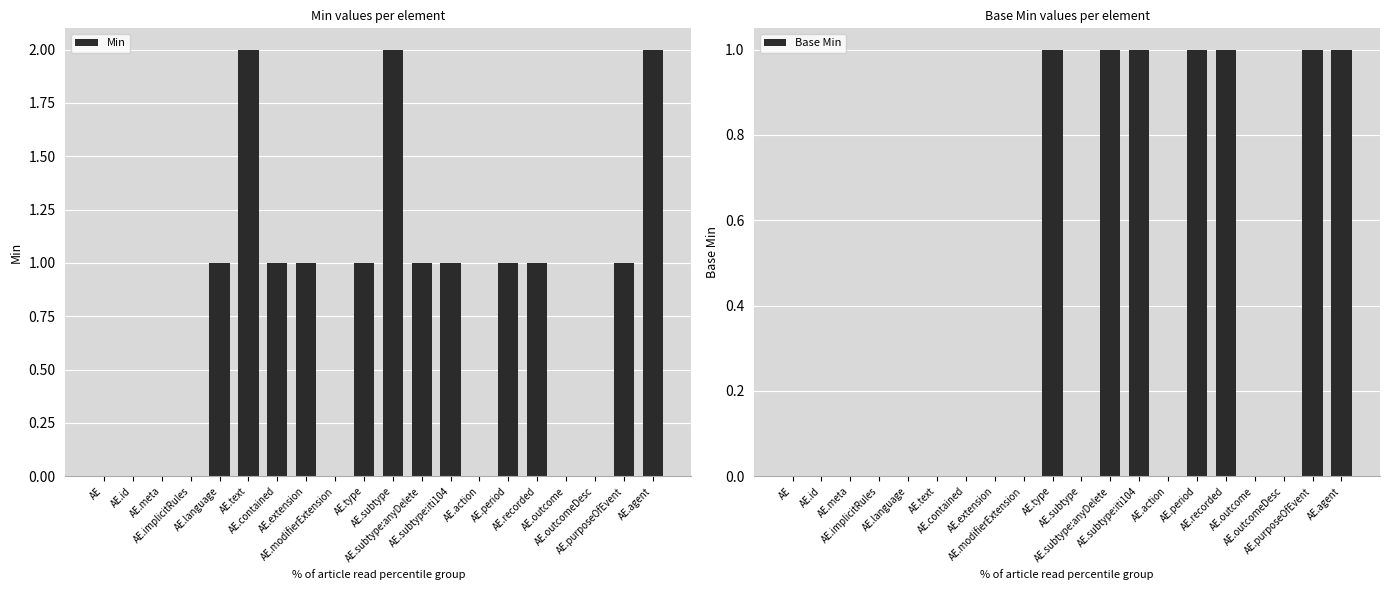

How many series are shown in this chart?

2